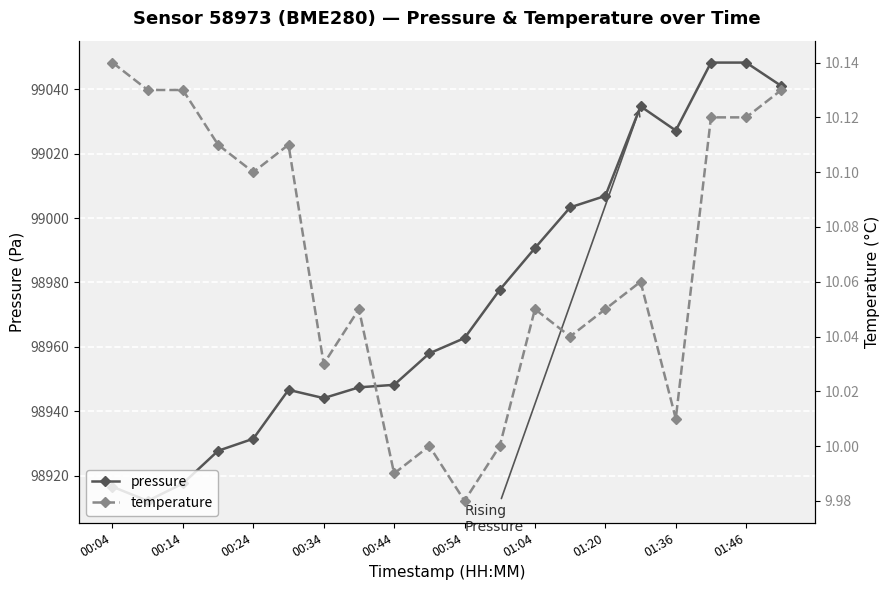

True or false: temperature and pressure cross at least once.

False